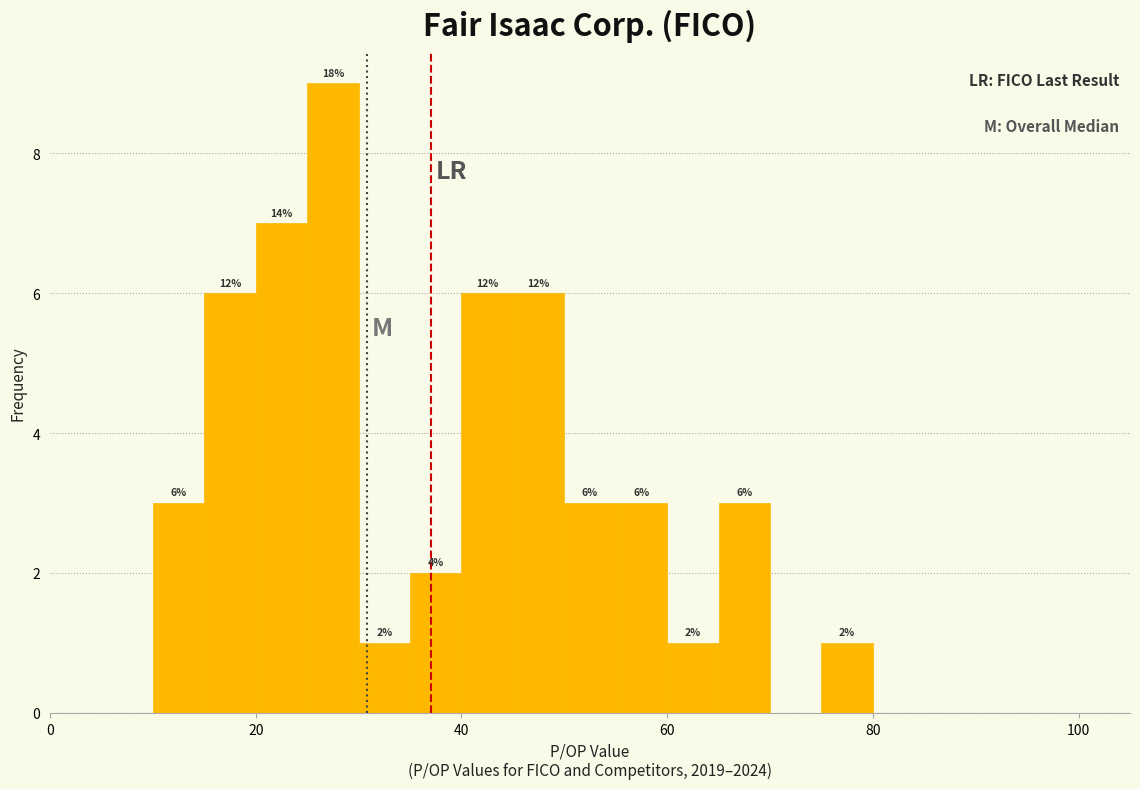

Around what value on the x-axis is the tallest bar? Give the approximate position of its centre, as read against the axis.

28